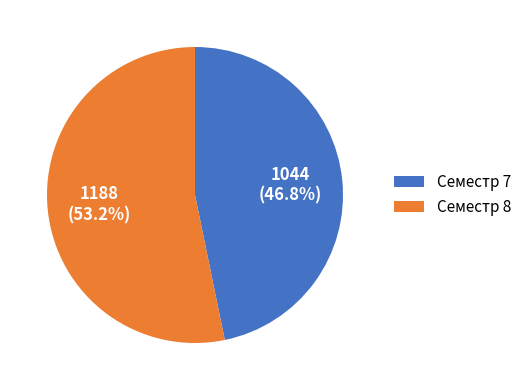

Which category accounts for the majority?

Семестр 8